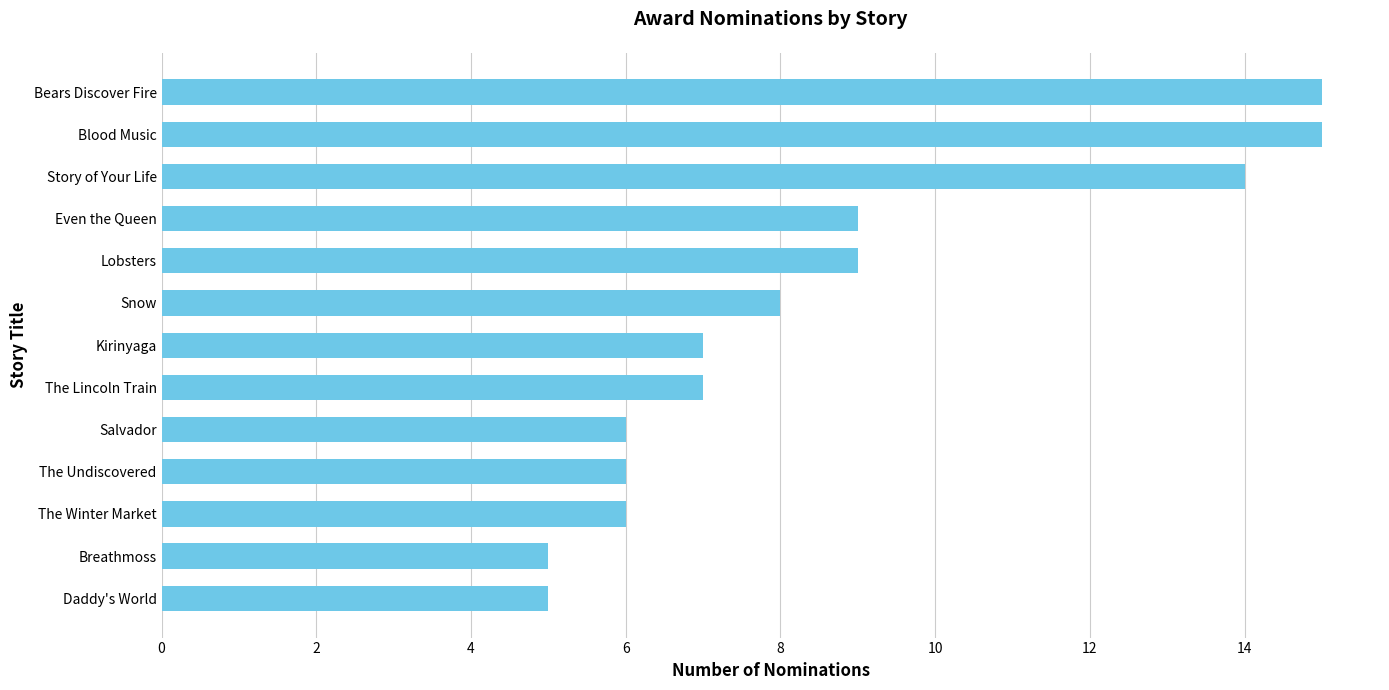

What is the change in value from Lobsters to The Winter Market?

-3